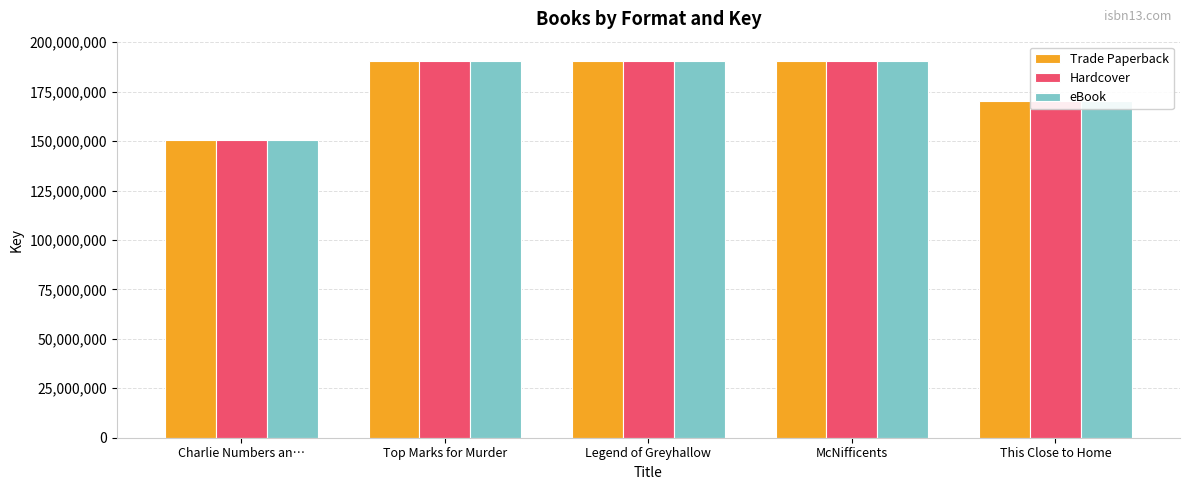

What is the average value of the eBook series?

178600942